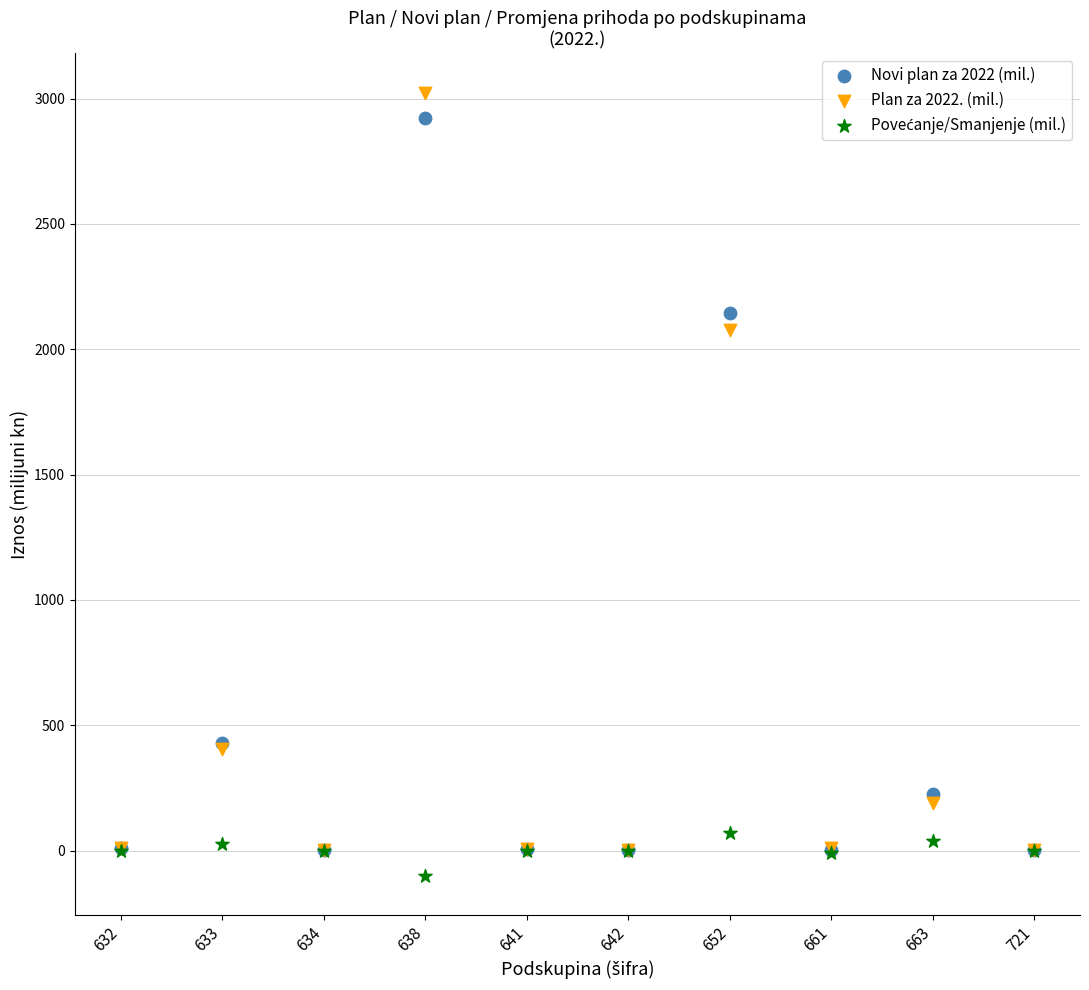

Which series has the widest spread of Y values?

Plan za 2022. (mil.)